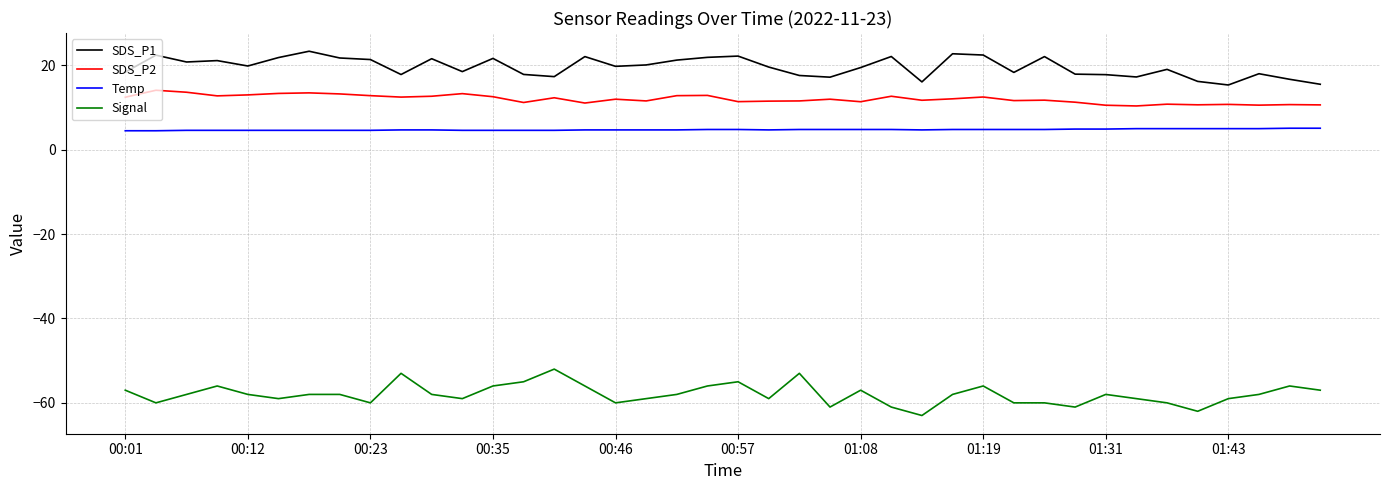

Which series has the largest total across all categories?

SDS_P1